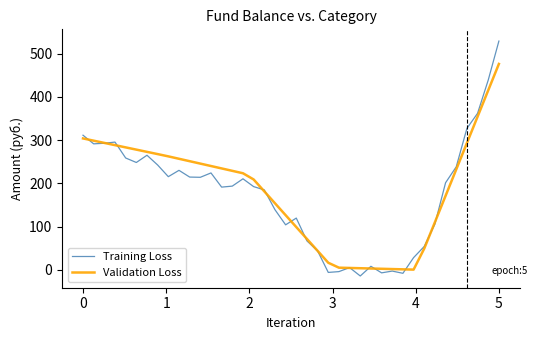

What is the sum of all Validation Loss values?

7251.1